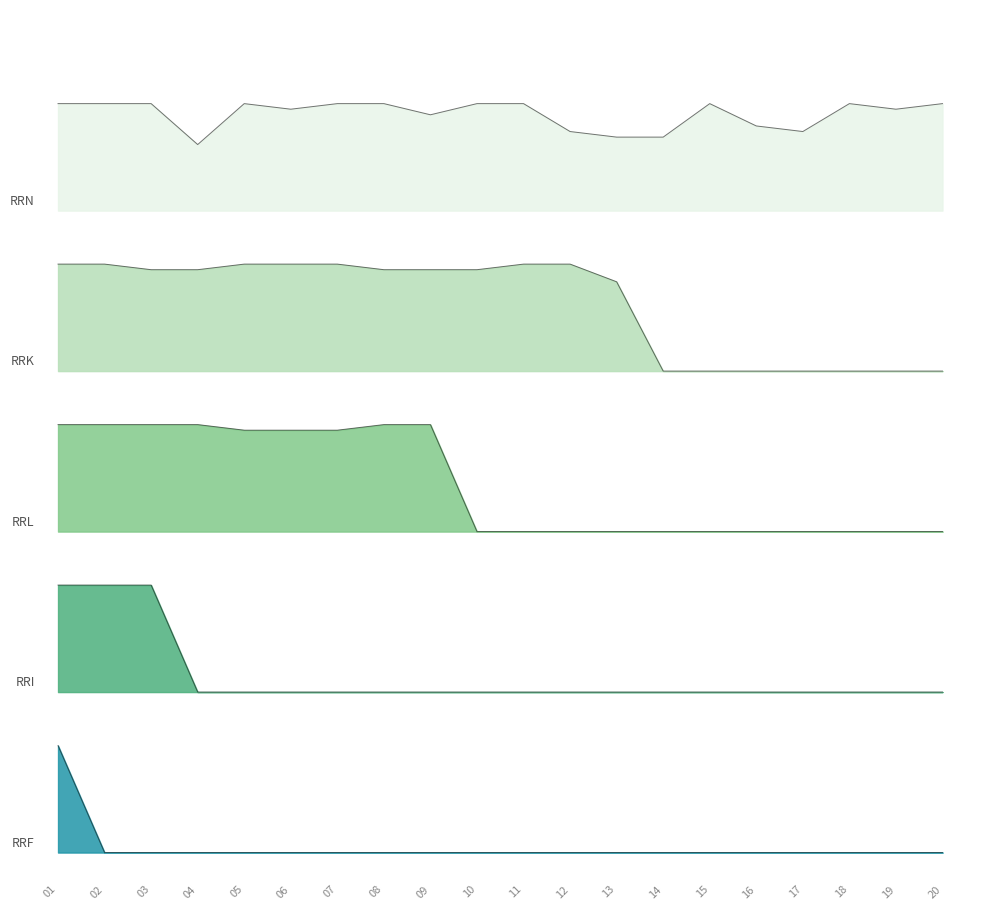

Reading right to left, what are all the values shown in this chart?

RRK: 20=360.0	19=360.0	18=360.0	17=360.0	16=360.0	15=360.0	14=360.0	13=426.8	12=440.0	11=440.0	10=435.8	09=435.8	08=435.8	07=440.0	06=440.0	05=440.0	04=435.8	03=435.8	02=440.0	01=440.0
RRI: 20=120.0	19=120.0	18=120.0	17=120.0	16=120.0	15=120.0	14=120.0	13=120.0	12=120.0	11=120.0	10=120.0	09=120.0	08=120.0	07=120.0	06=120.0	05=120.0	04=120.0	03=200.0	02=200.0	01=200.0
RRF: 20=0.0	19=0.0	18=0.0	17=0.0	16=0.0	15=0.0	14=0.0	13=0.0	12=0.0	11=0.0	10=0.0	09=0.0	08=0.0	07=0.0	06=0.0	05=0.0	04=0.0	03=0.0	02=0.0	01=80.0